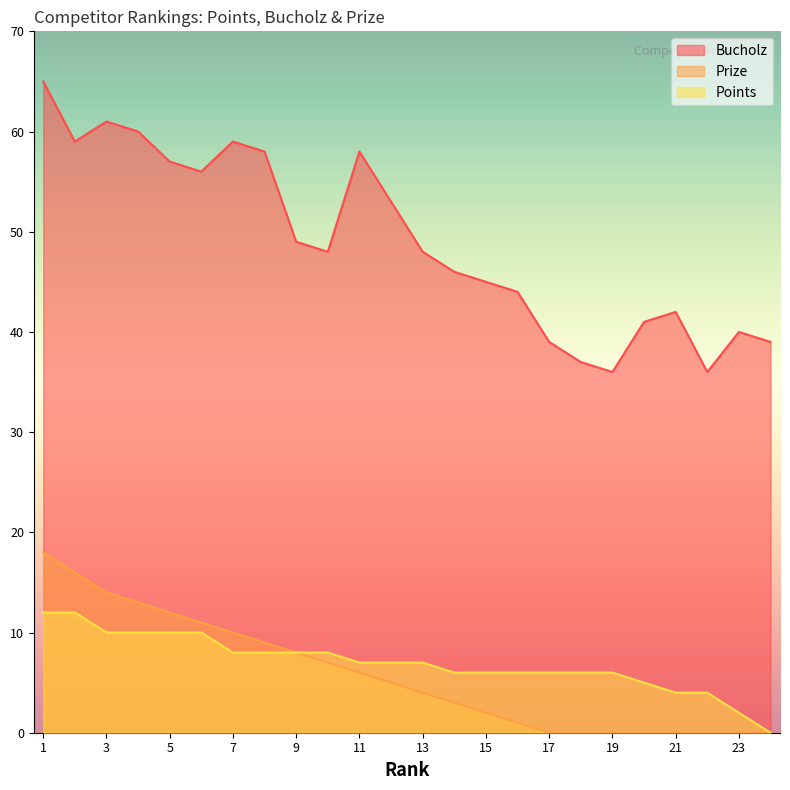

List the series in order of their peak value, highest first.

Bucholz, Prize, Points